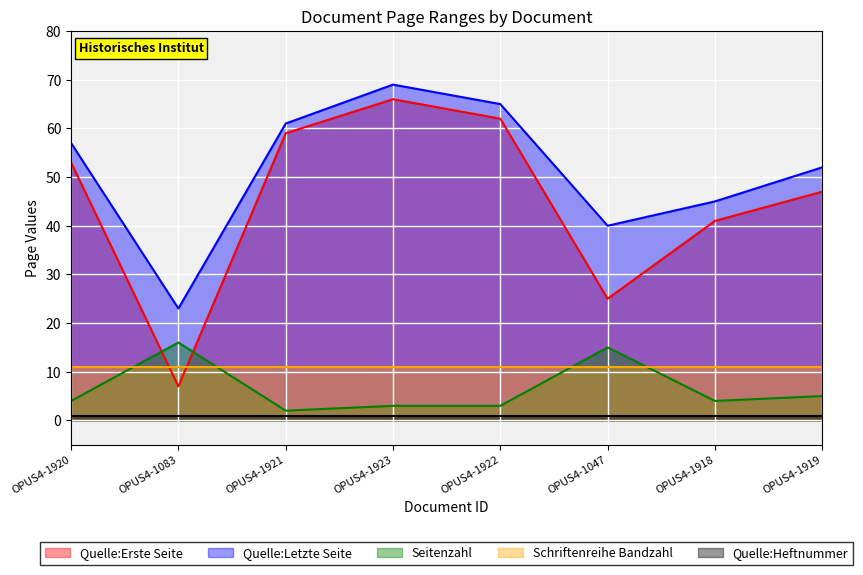

What is the difference between the maximum and second lowest values in the Quelle:Erste Seite series?

41